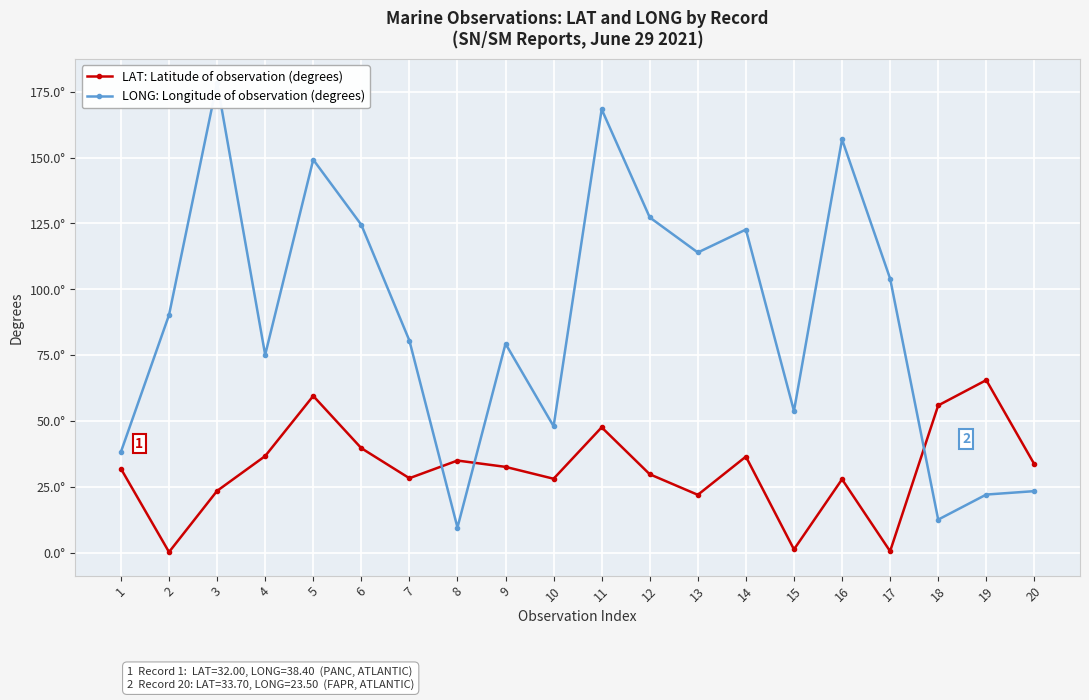

List the series in order of their peak value, highest first.

LONG: Longitude of observation (degrees), LAT: Latitude of observation (degrees)